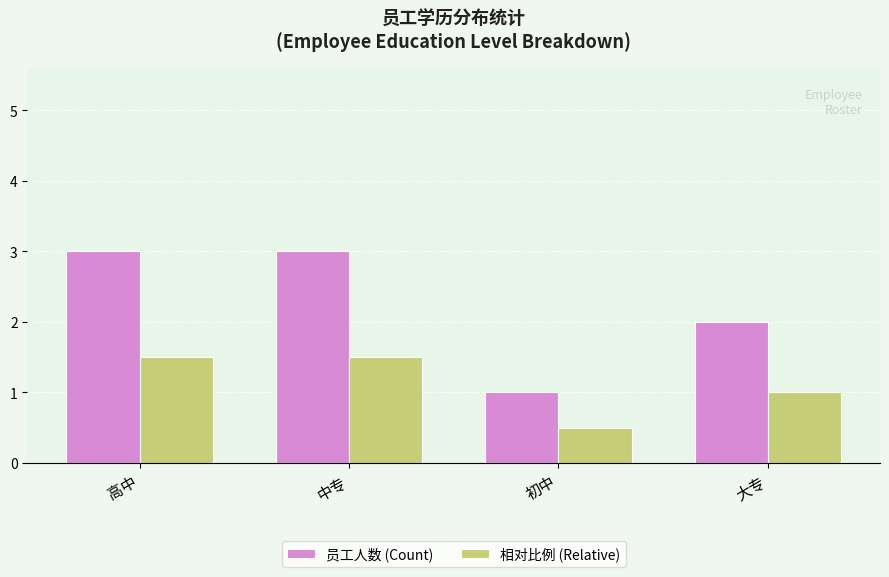

What is the total value across all series at 中专?

4.5